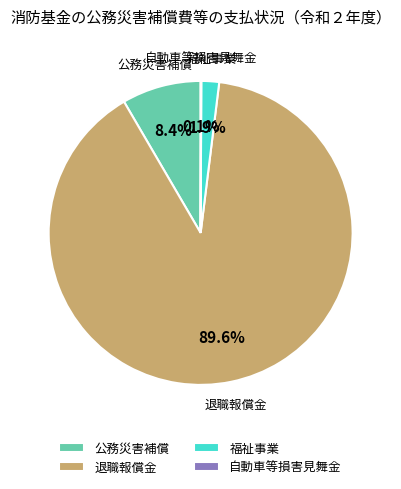

To the nearest percent, what is the combined percentage of 福祉事業 and 公務災害補償?

10%